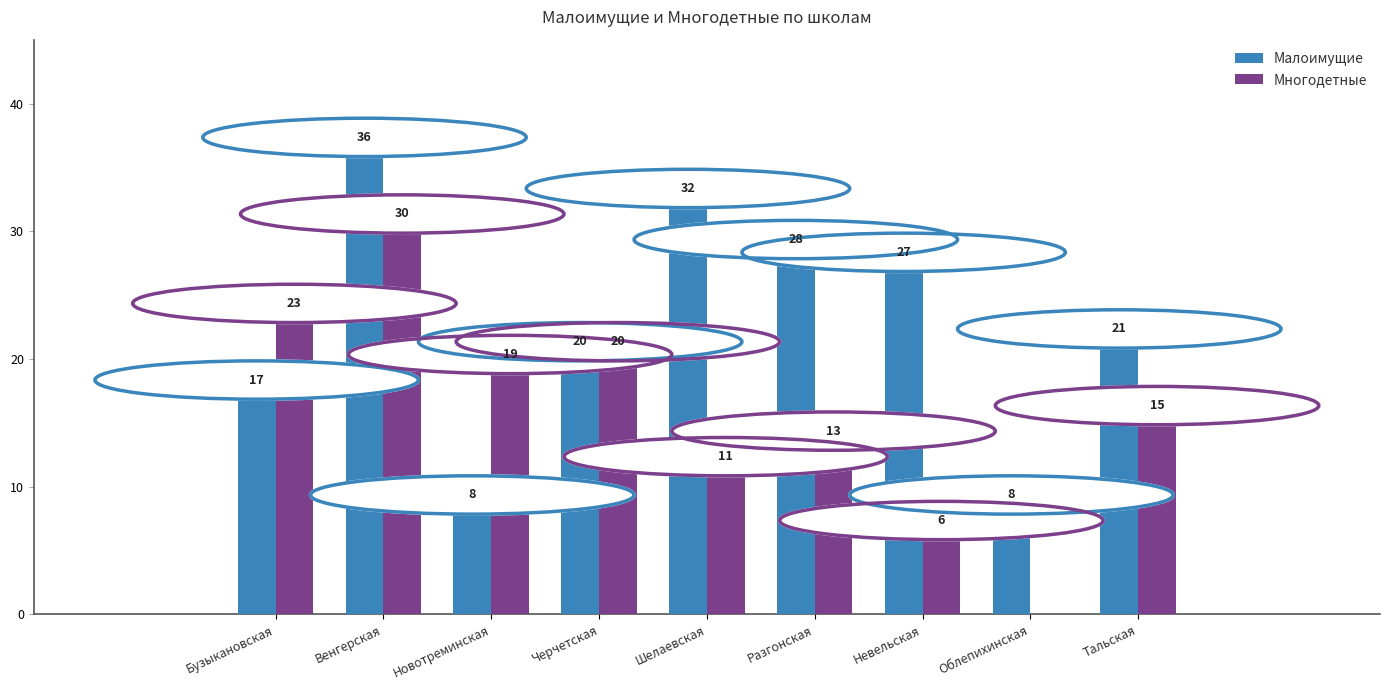

Are the bars horizontal?

No